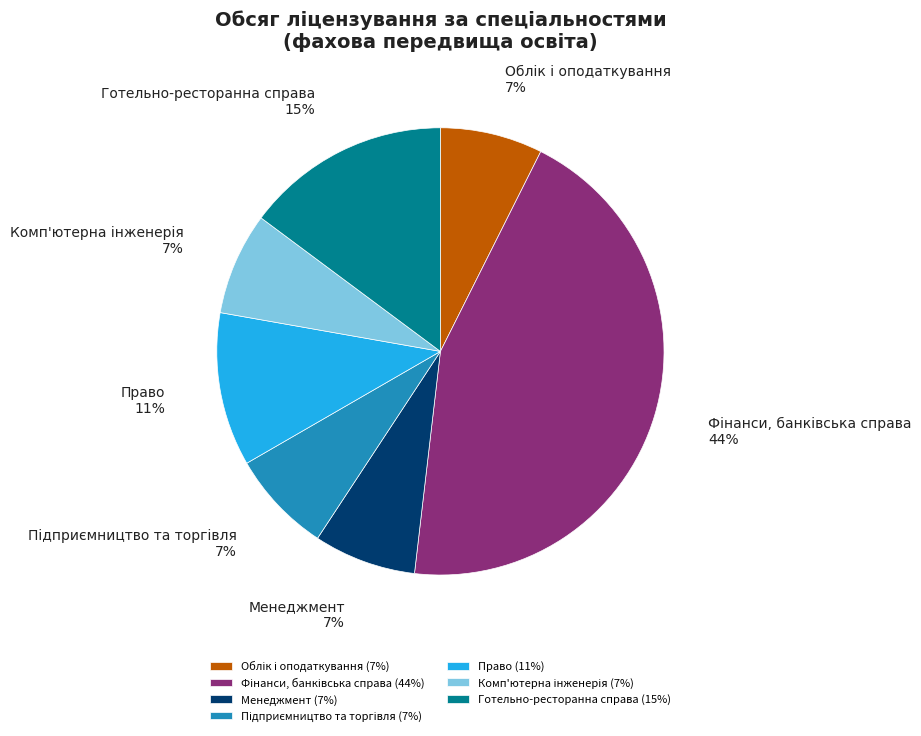

Is the sum of Право and Готельно-ресторанна справа greater than half?

No